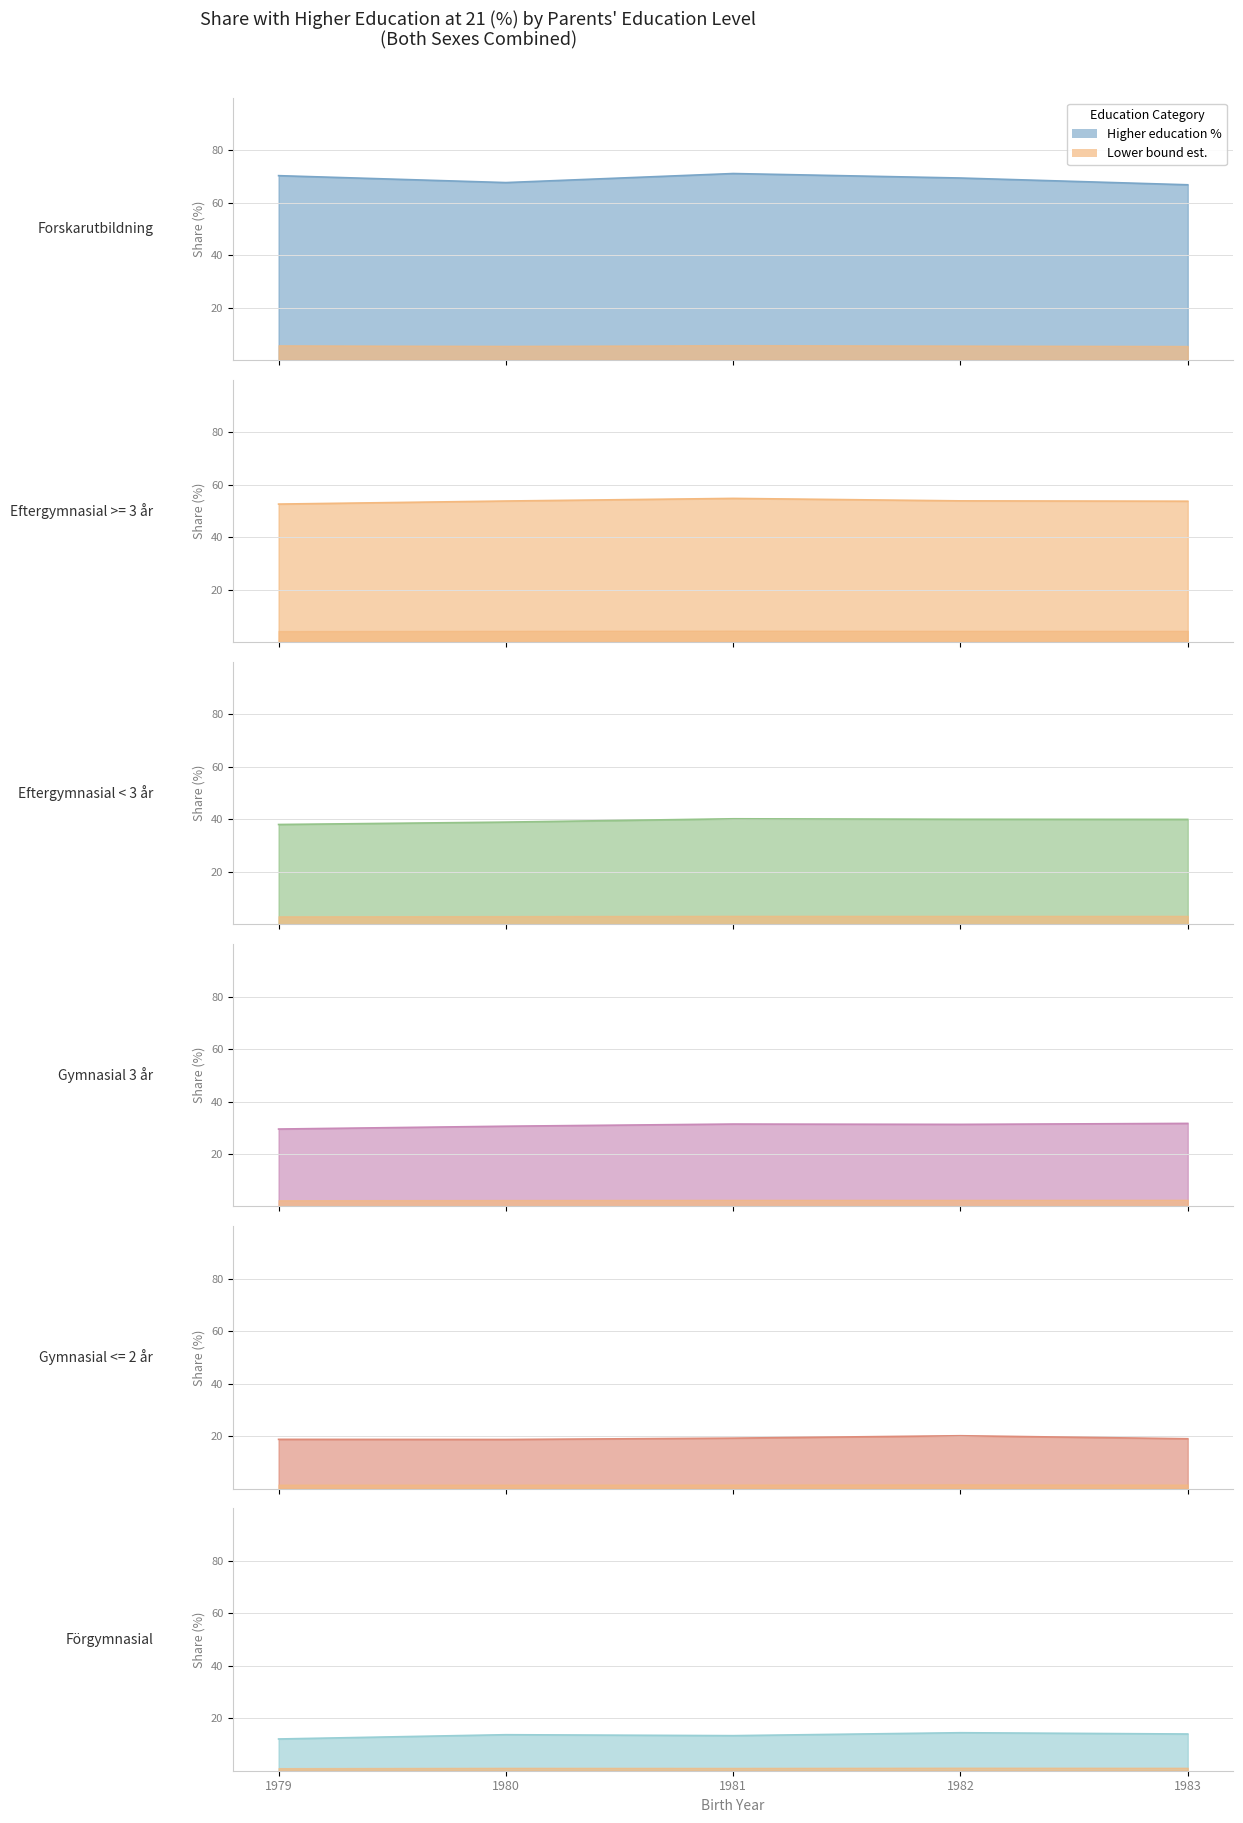

What is the value of the Gymnasial 3 år point at the 1st from the left?

29.5